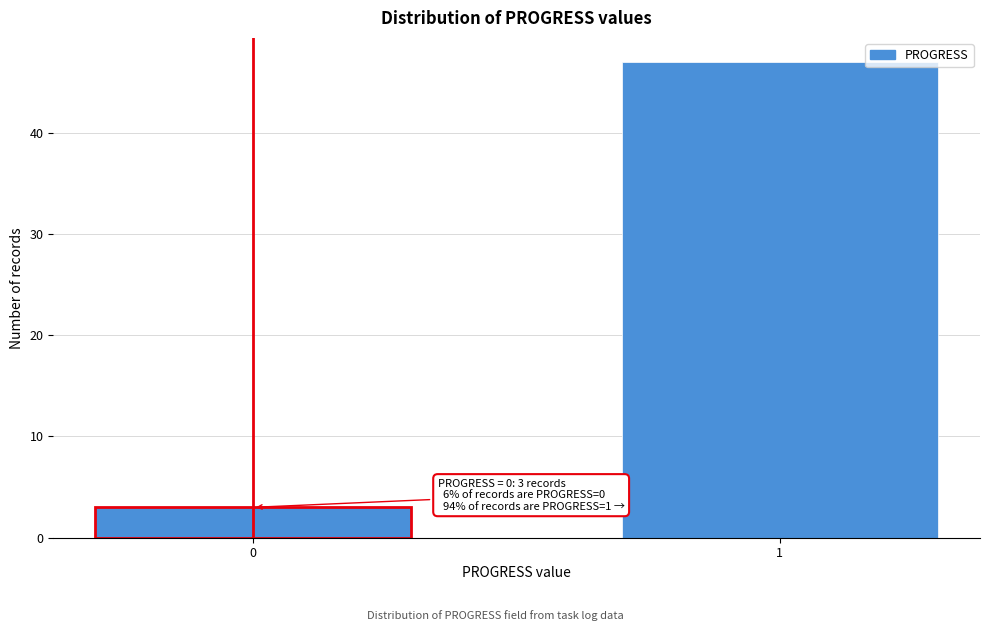

Reading left to right, what are all the values shown in this chart?

3	47